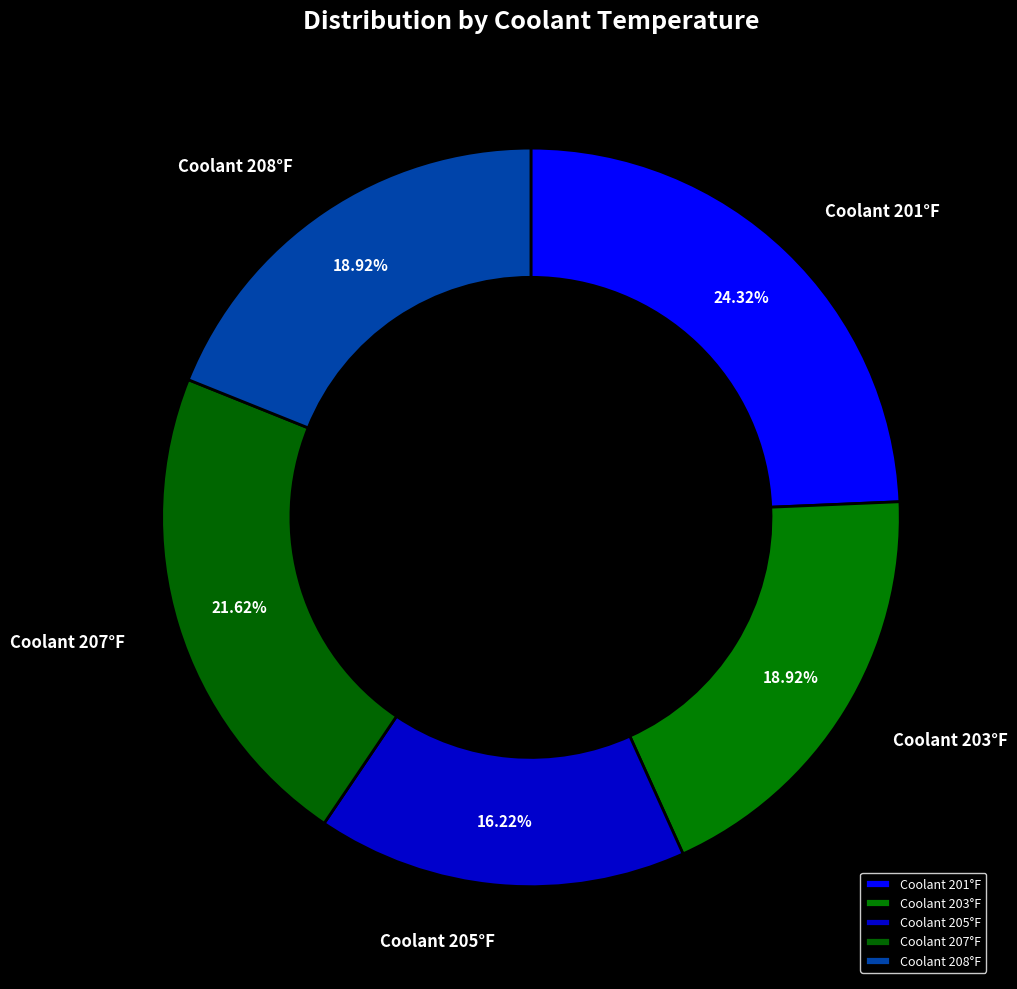

Is there any slice that represents more than half of the pie?

No